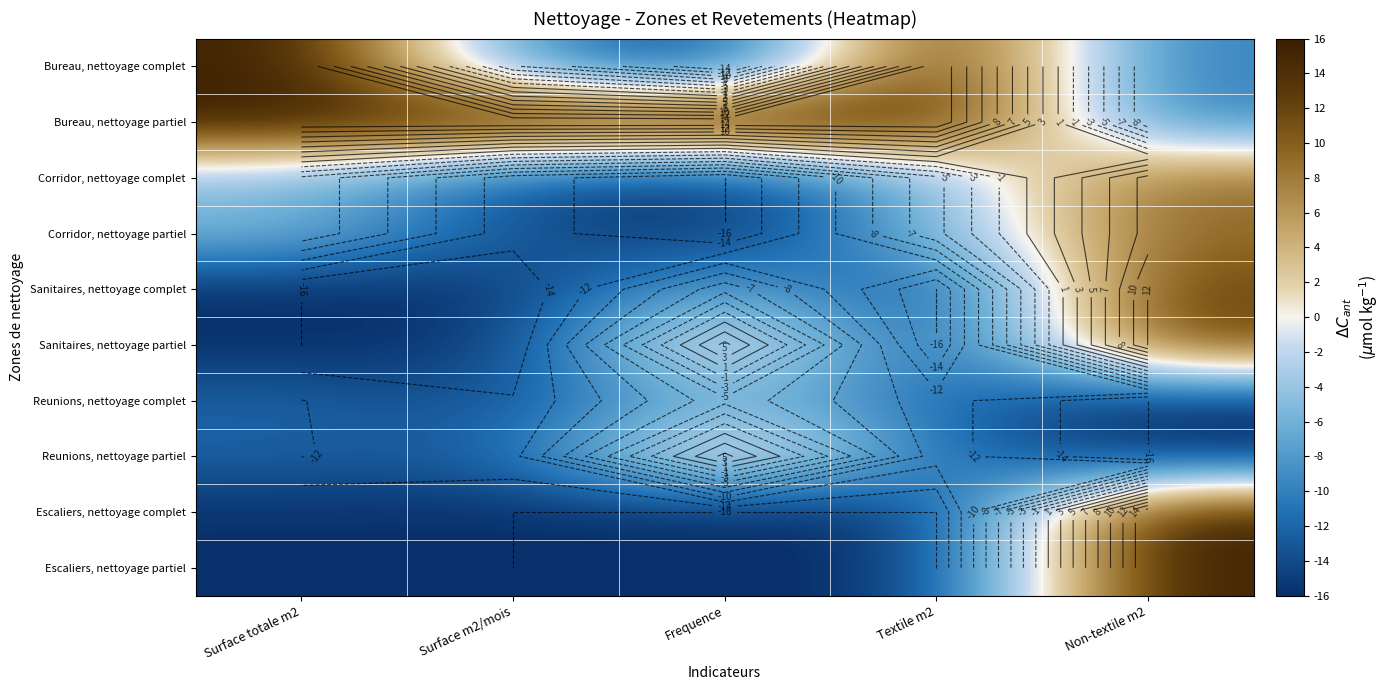

Which has a higher value, Surface totale m2 or Frequence?

Surface totale m2